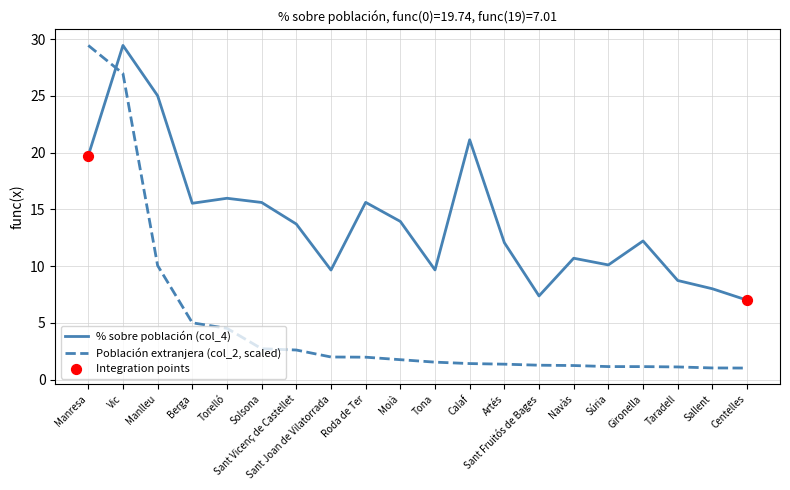

What is the difference between the highest and lowest values at Sant Vicenç de Castellet?

11.1